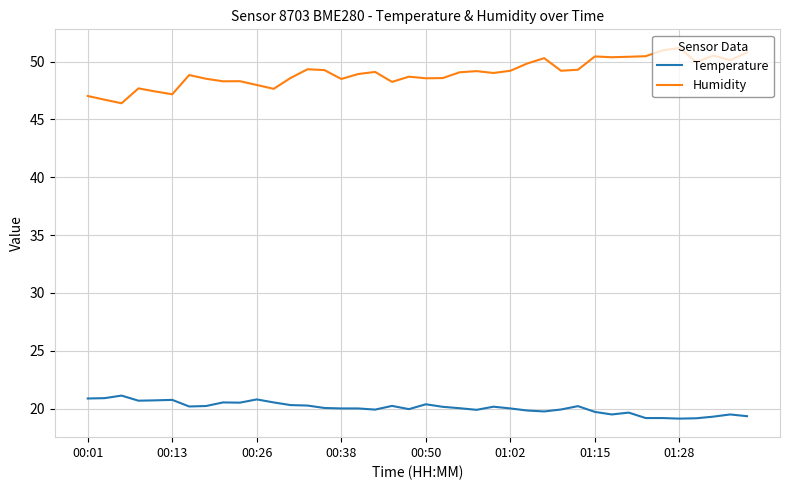

List the series in order of their peak value, highest first.

Humidity, Temperature